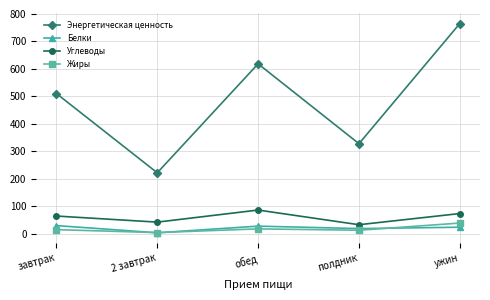

Count the number of data series in this chart.

4